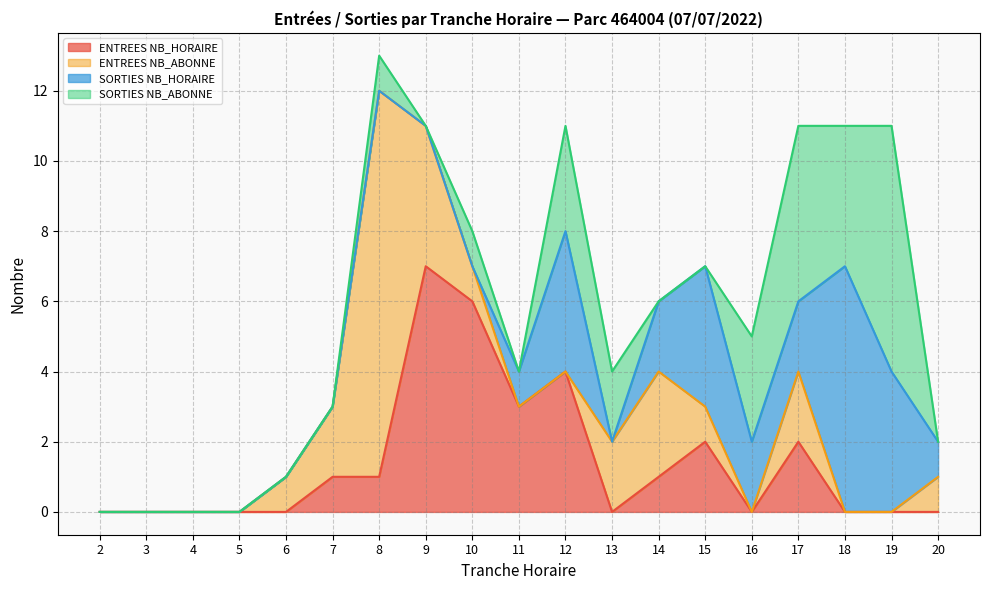

Reading left to right, extract all data points from this chart.

ENTREES NB_HORAIRE: 2=0	3=0	4=0	5=0	6=0	7=1	8=1	9=7	10=6	11=3	12=4	13=0	14=1	15=2	16=0	17=2	18=0	19=0	20=0
ENTREES NB_ABONNE: 2=0	3=0	4=0	5=0	6=1	7=2	8=11	9=4	10=1	11=0	12=0	13=2	14=3	15=1	16=0	17=2	18=0	19=0	20=1
SORTIES NB_HORAIRE: 2=0	3=0	4=0	5=0	6=0	7=0	8=0	9=0	10=0	11=1	12=4	13=0	14=2	15=4	16=2	17=2	18=7	19=4	20=1
SORTIES NB_ABONNE: 2=0	3=0	4=0	5=0	6=0	7=0	8=1	9=0	10=1	11=0	12=3	13=2	14=0	15=0	16=3	17=5	18=4	19=7	20=0